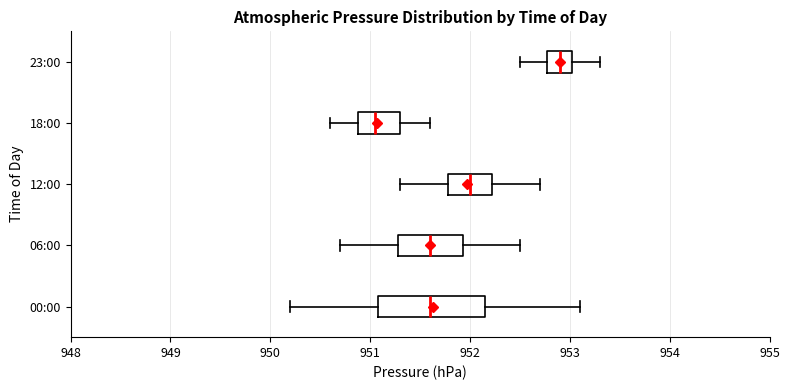

Which box's median line is the furthest to the left?

18:00